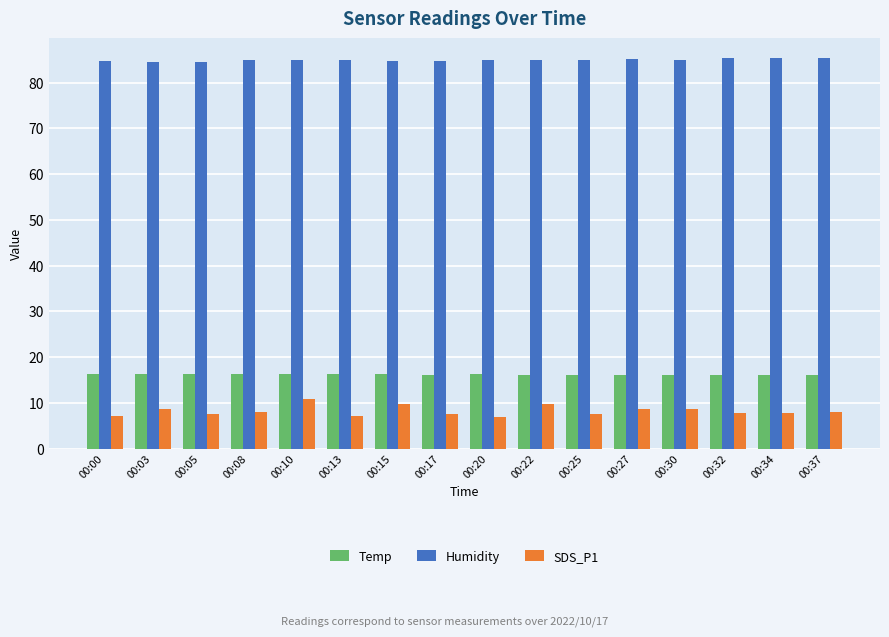

Which series has the widest spread of values?

SDS_P1